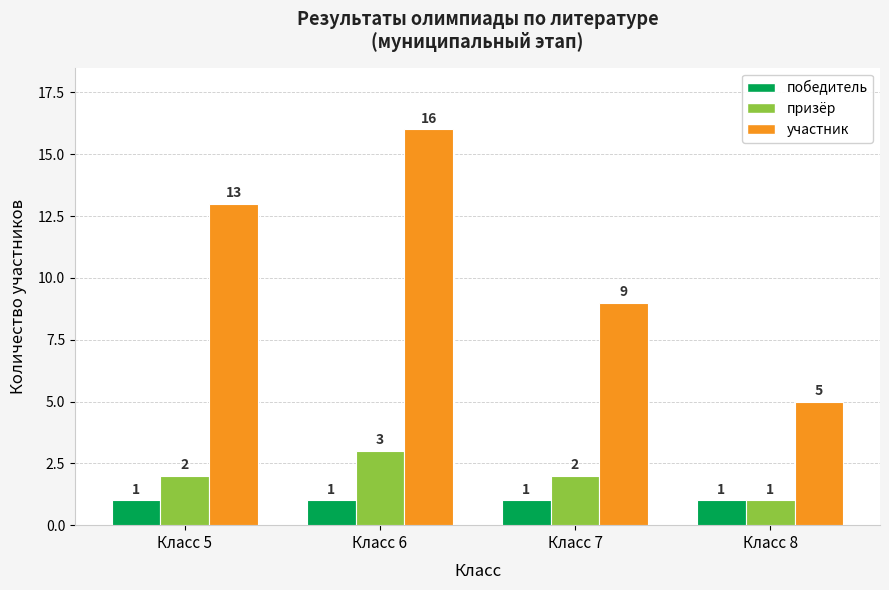

Between Класс 5 and Класс 7, which series saw the biggest shift?

участник